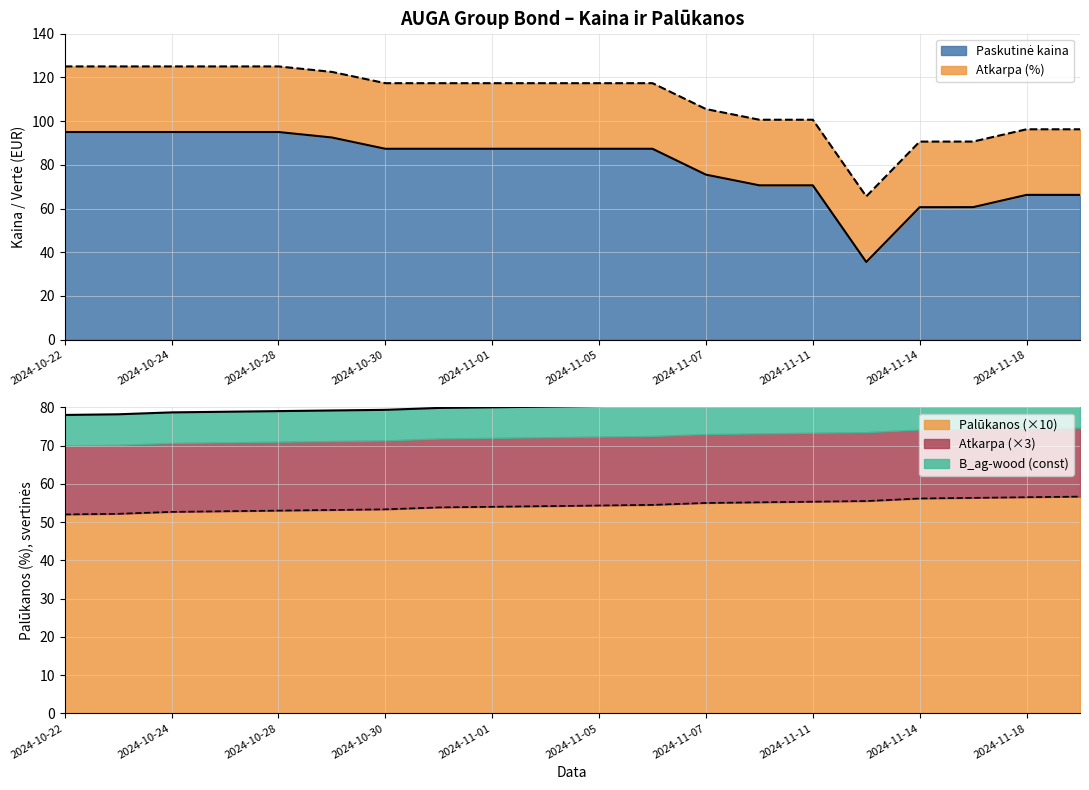

The Palūkanos (×10) series shows 52.0 at 2024-10-22. True or false?

True